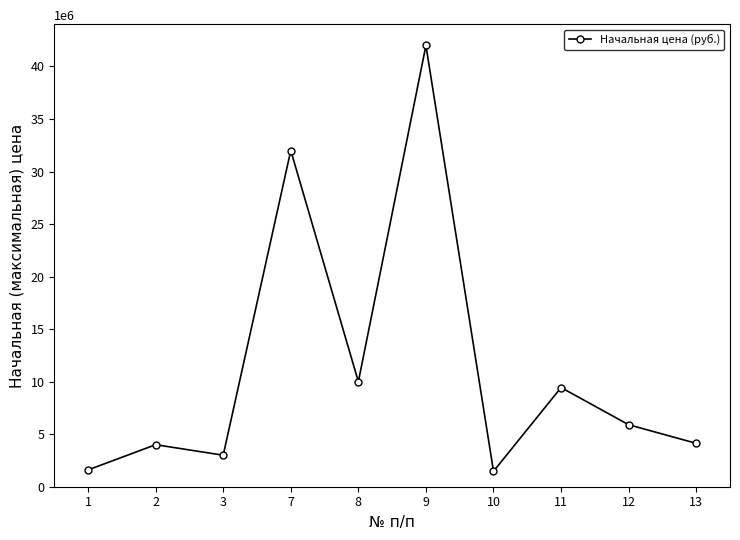

What is the greatest value displayed?

42000000